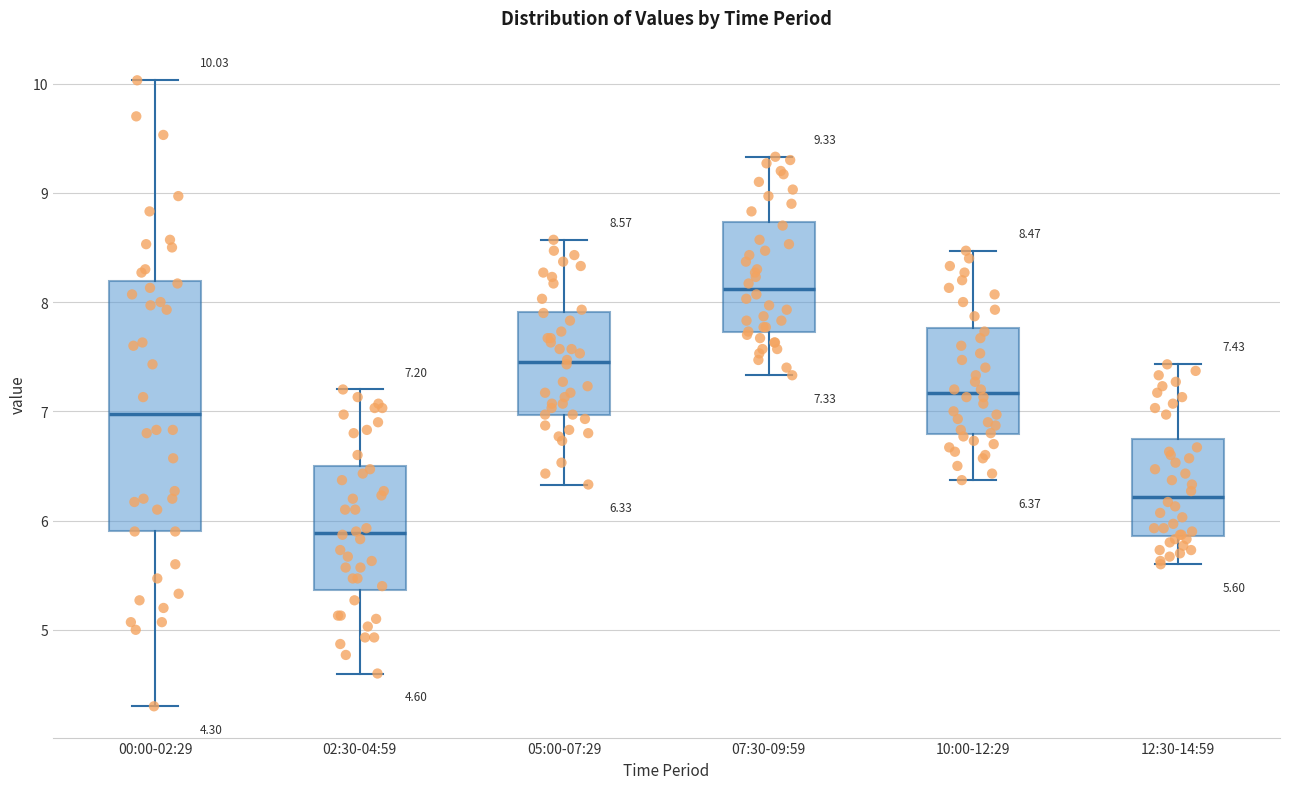

Which box's median line is the lowest?

02:30-04:59